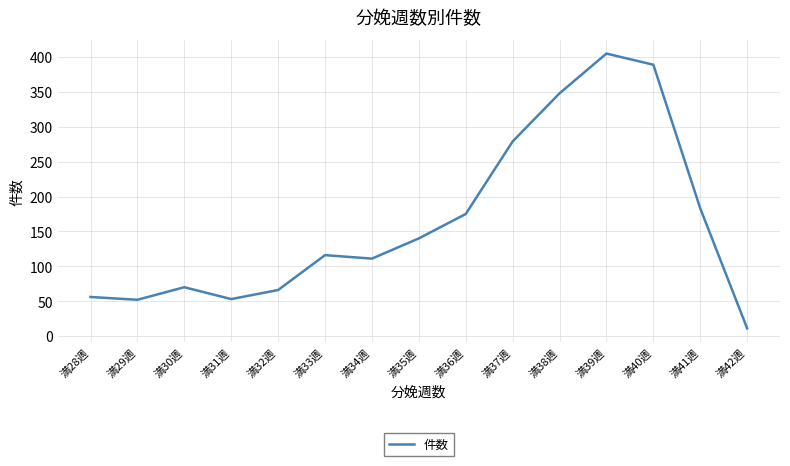

Between 満35週 and 満40週, which is larger?

満40週